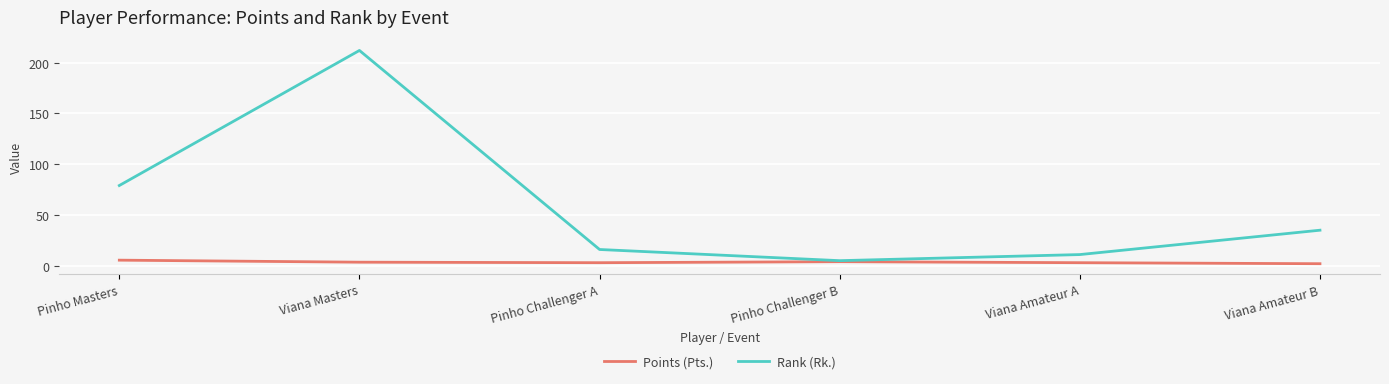

What is the greatest value displayed?

212.0